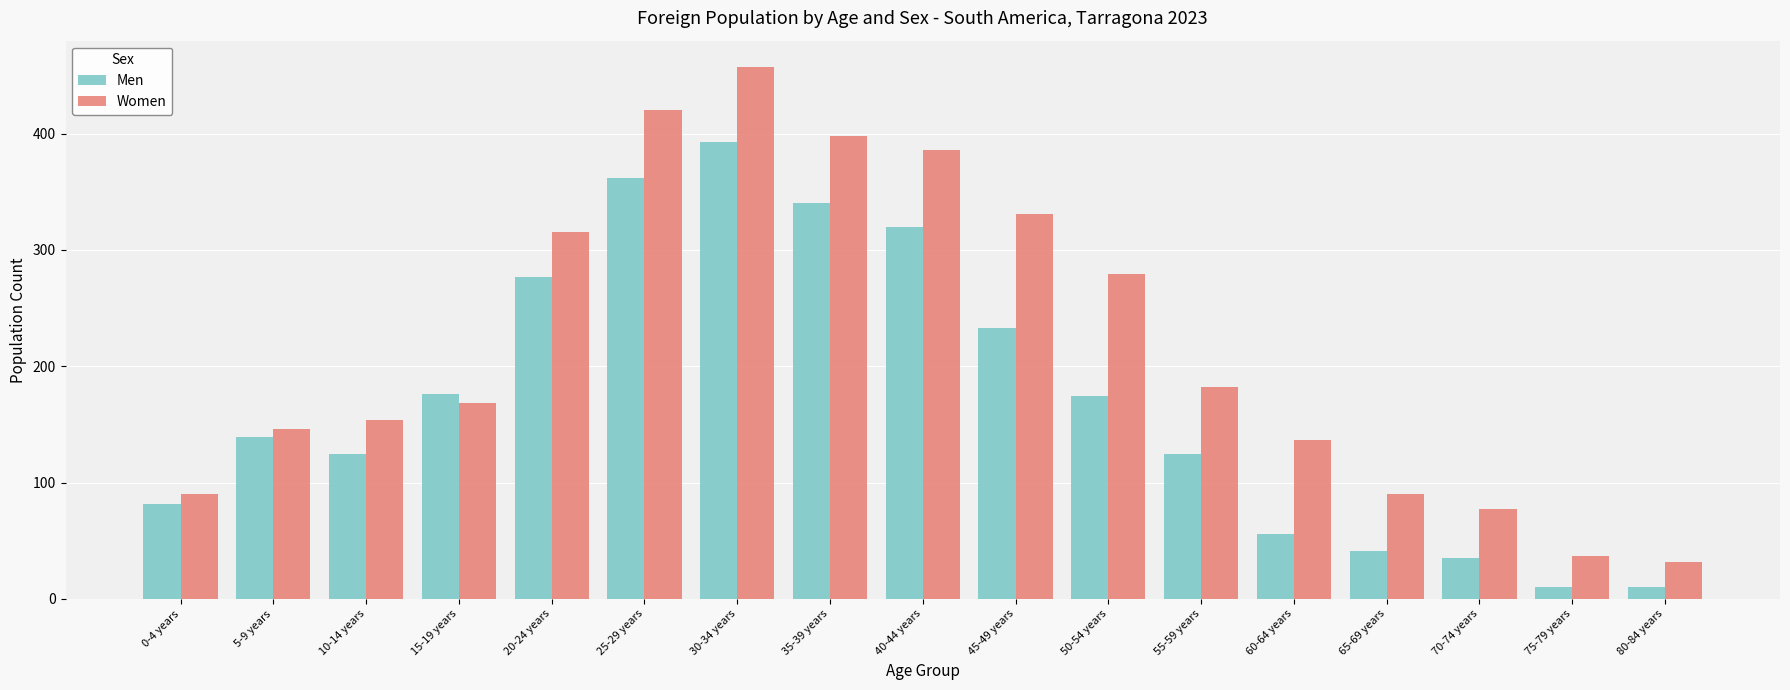

How many bars are there in each group?

2